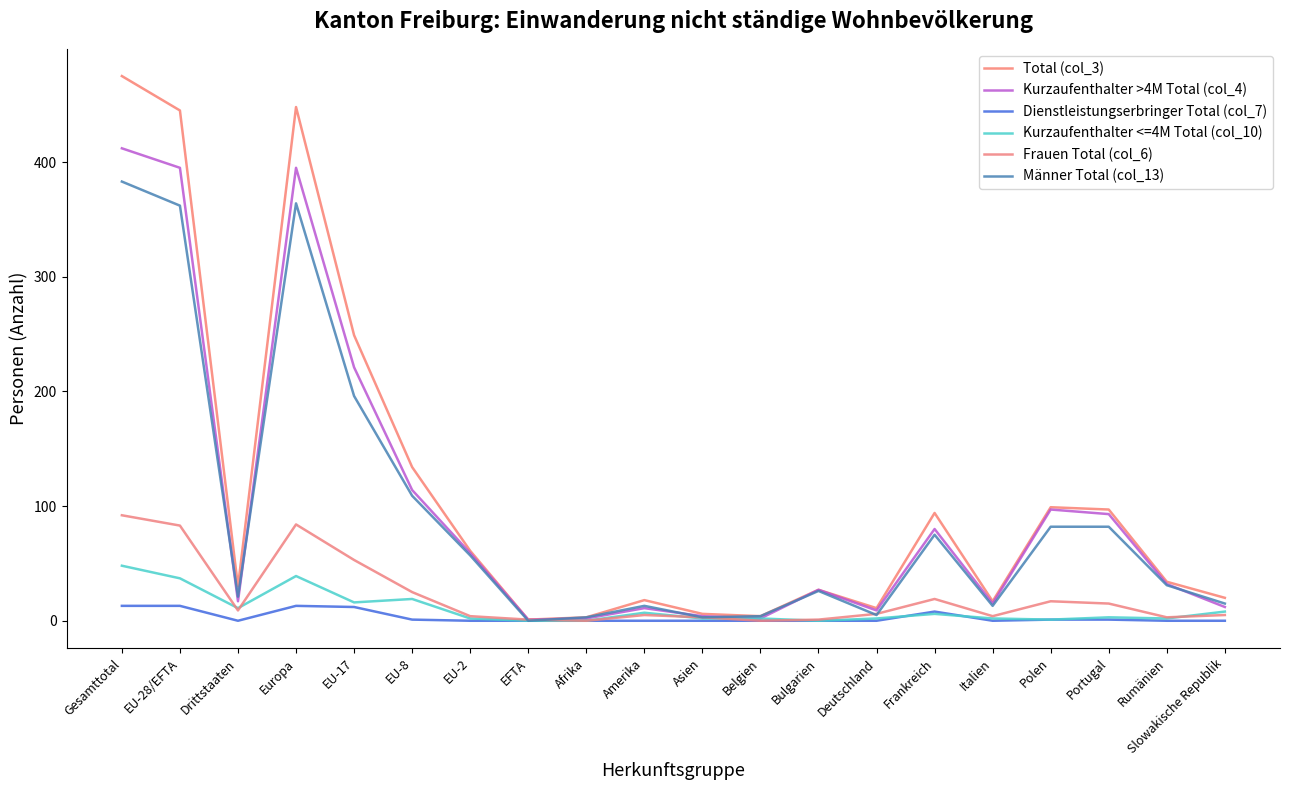

What is the difference between the maximum and minimum values in the Männer Total (col_13) series?

383